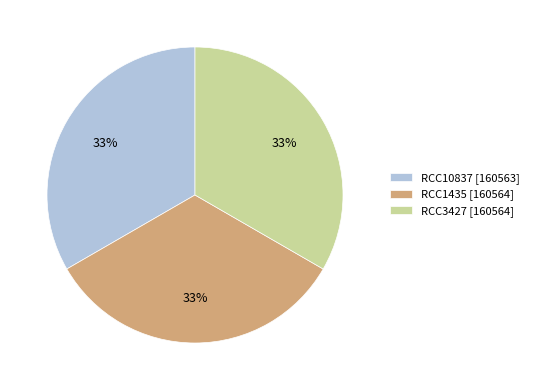

True or false: RCC3427 accounts for 33% of the total.

True